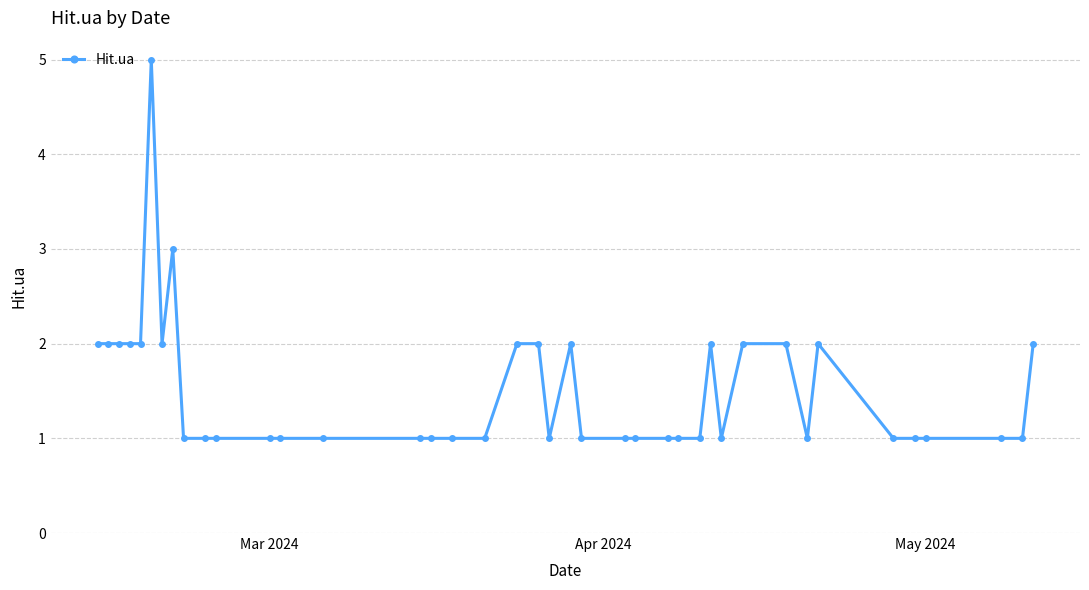

What is the maximum value shown in the chart?

5